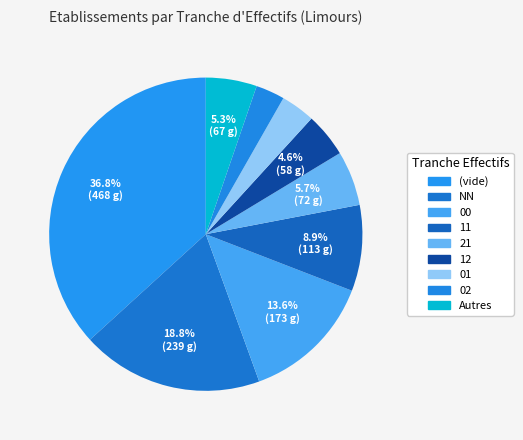

How many segments does this pie chart have?

9